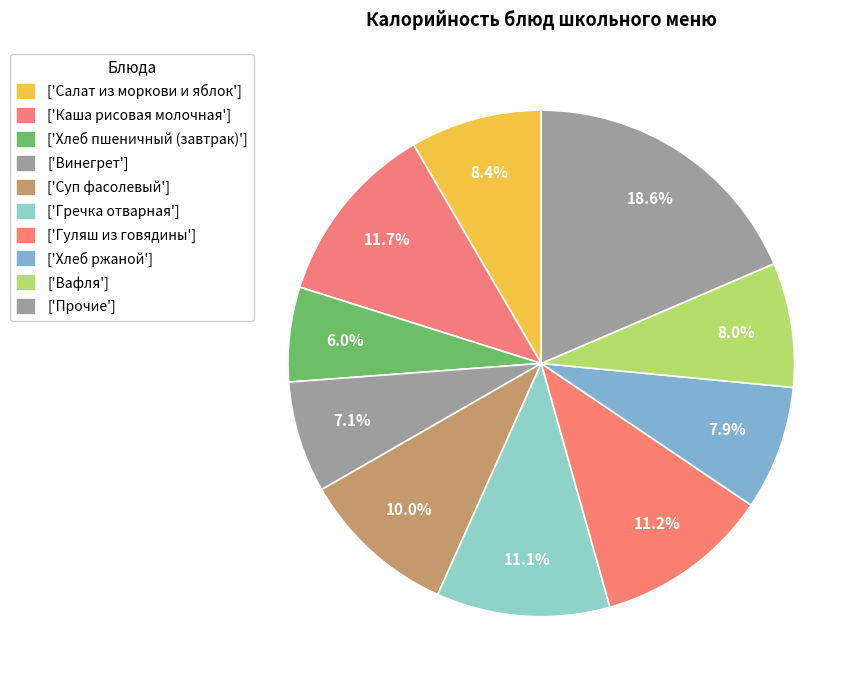

How many segments does this pie chart have?

10